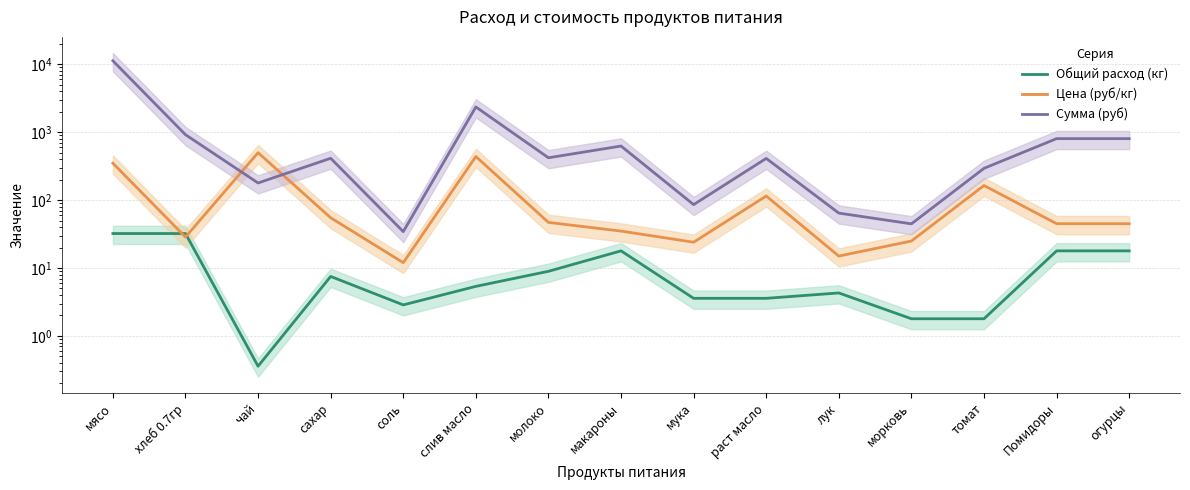

In Общий расход (кг), how many points are higher than both neighbors (excluding endpoints)?

3